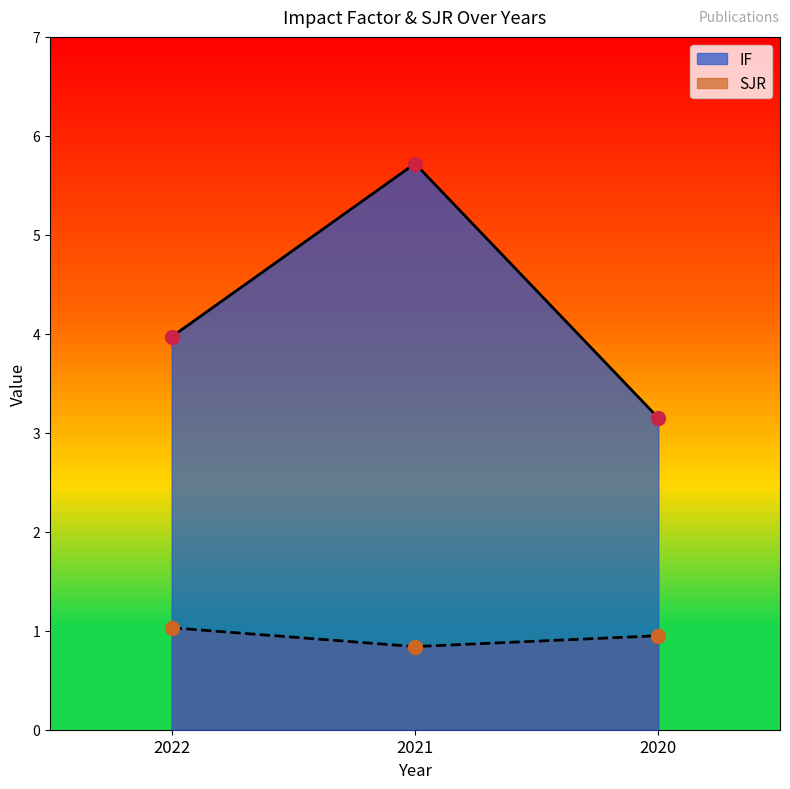

Which category has the lowest value in the SJR series?

2021